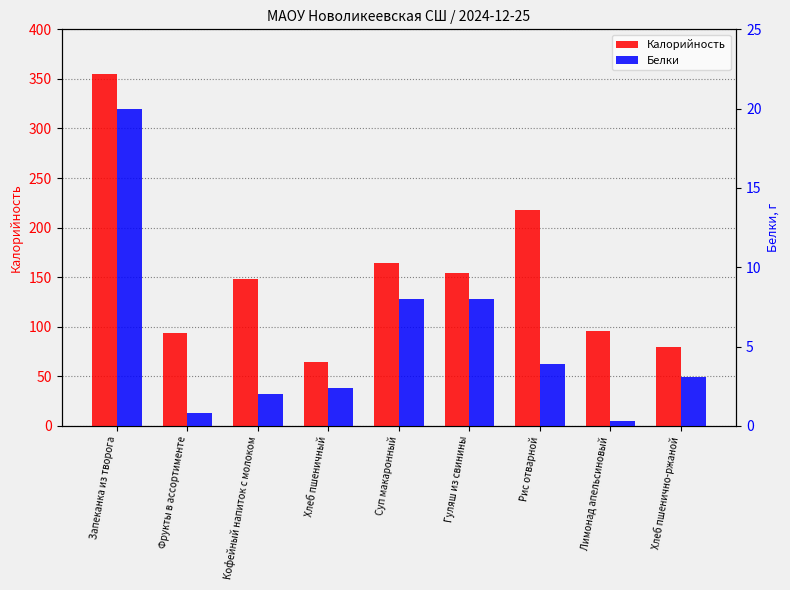

Rank the series by their maximum value, from lowest to highest.

Белки, Калорийность